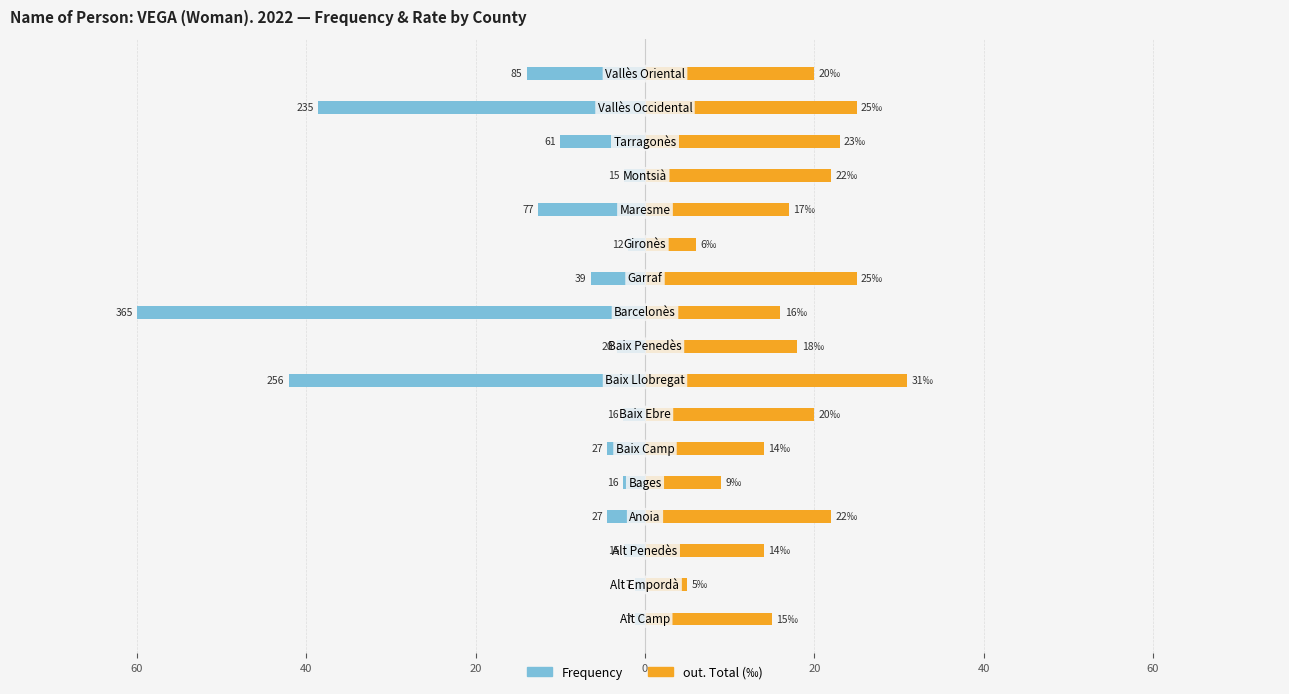

The out. Total (per 1000) series shows 18.0 at 8. True or false?

True